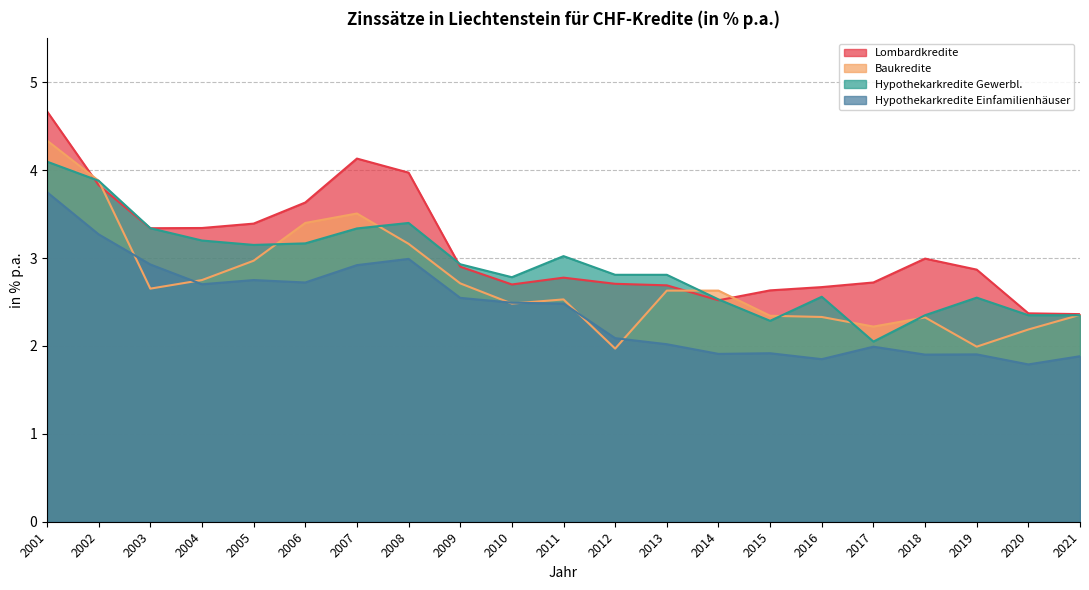

At which category does Hypothekarkredite Einfamilienhäuser reach its first local peak?

2005